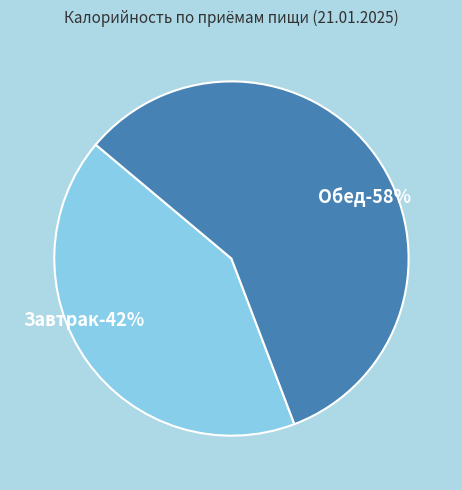

What is the smallest slice in the pie chart?

Завтрак